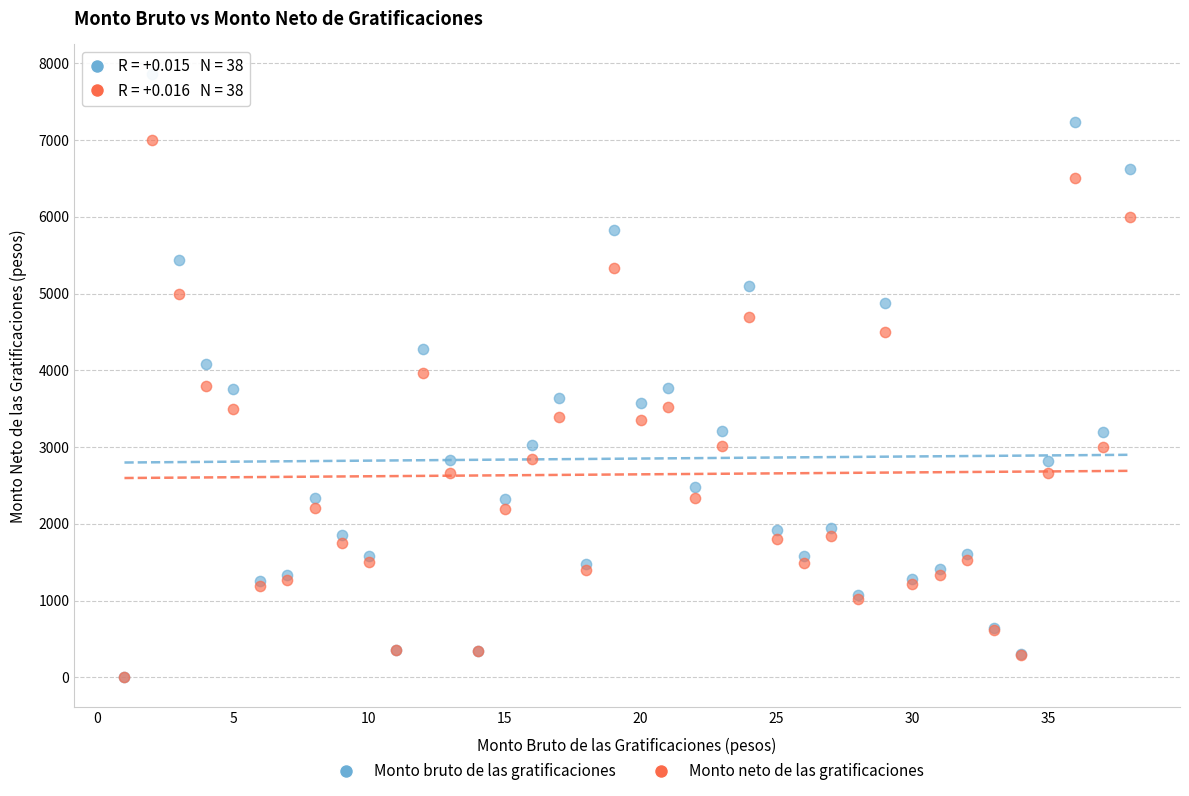

Which series has the widest spread of Y values?

Monto bruto de las gratificaciones